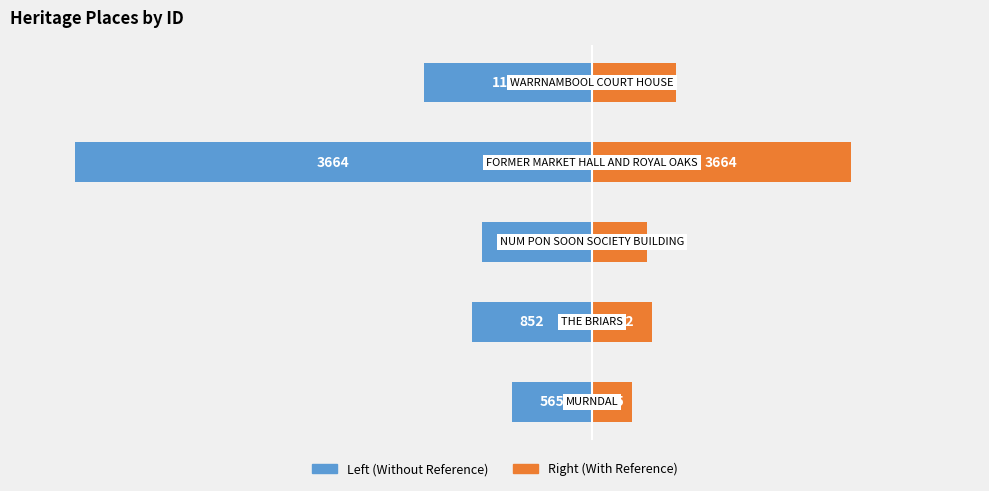

Is the value of ID (scaled right) at 0 greater than the value of ID (scaled left) at 4?

Yes